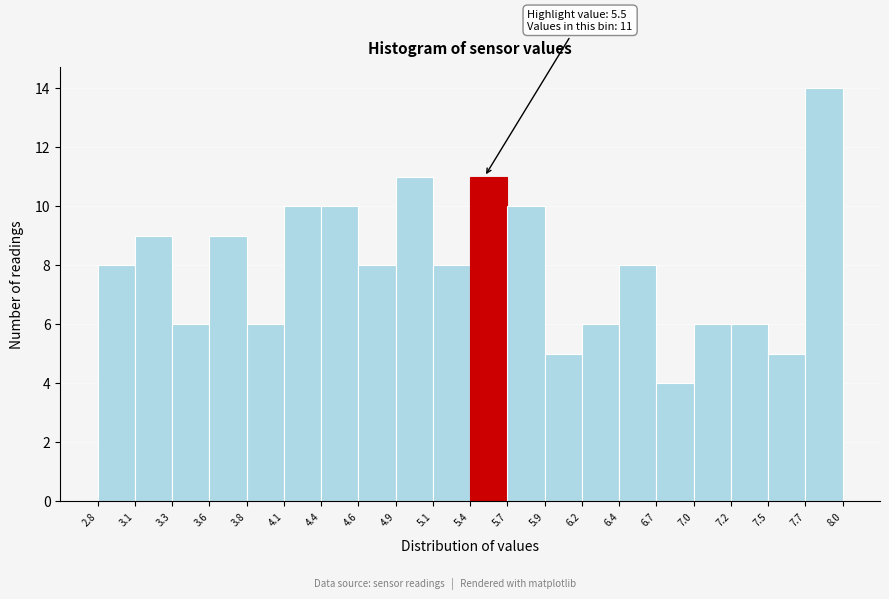

Which range on the x-axis has the tallest bar?

7.7 to 8.0